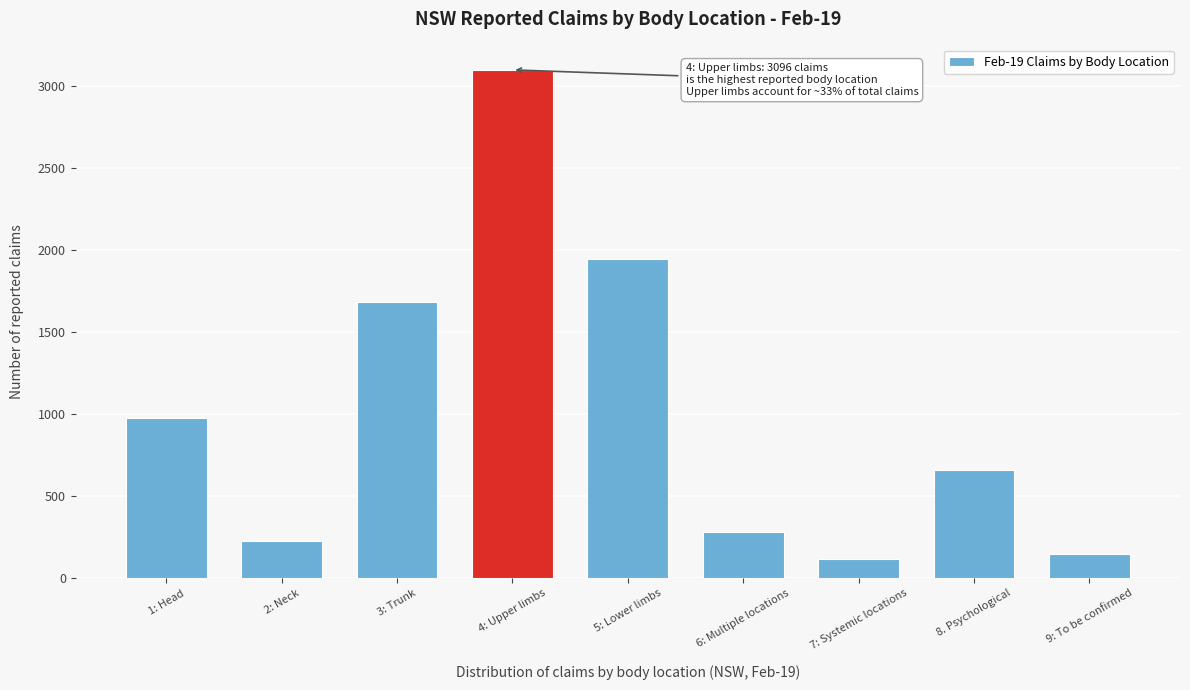

Reading left to right, what are all the values shown in this chart?

973	226	1683	3096	1943	281	119	660	150